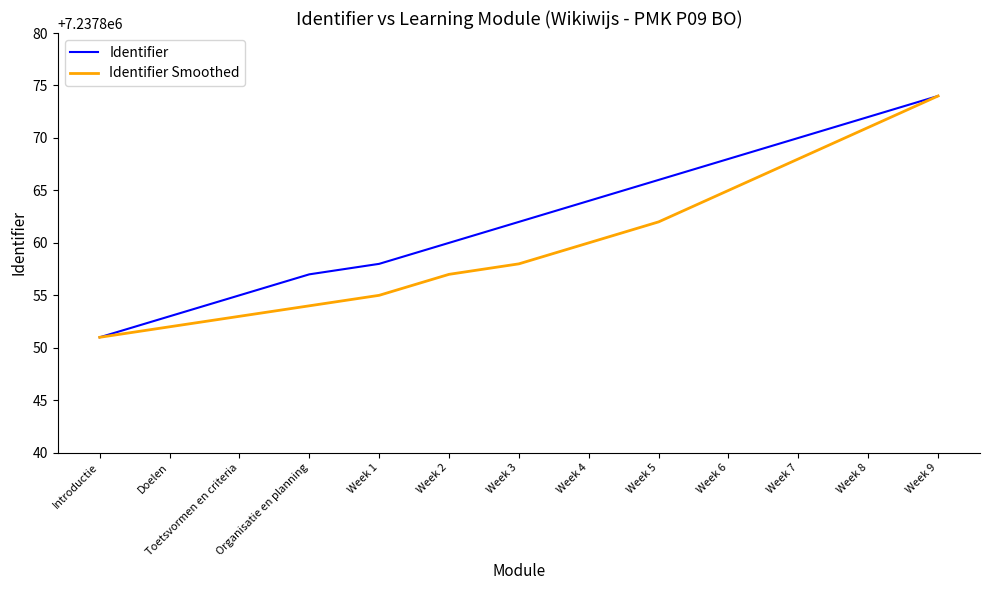

What is the sum of the Identifier values at Organisatie en planning and Week 5?

14475723